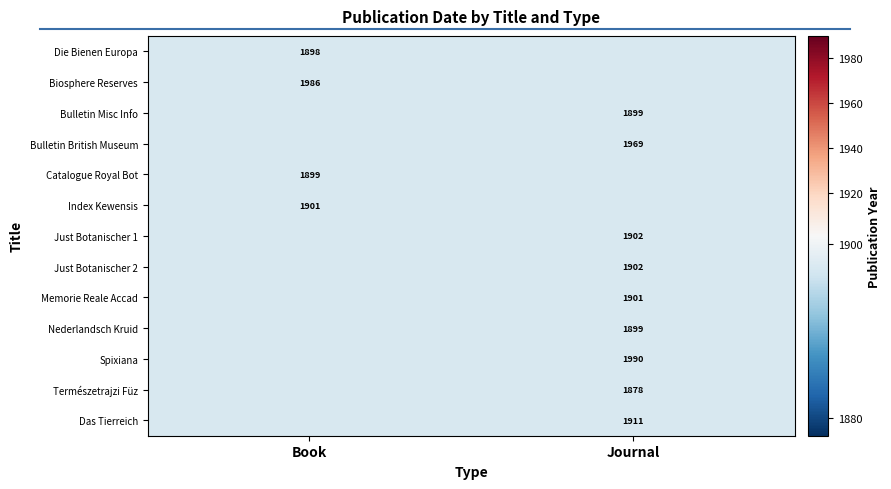

Is it true that Das Tierreich equals 1141 at Journal?

False